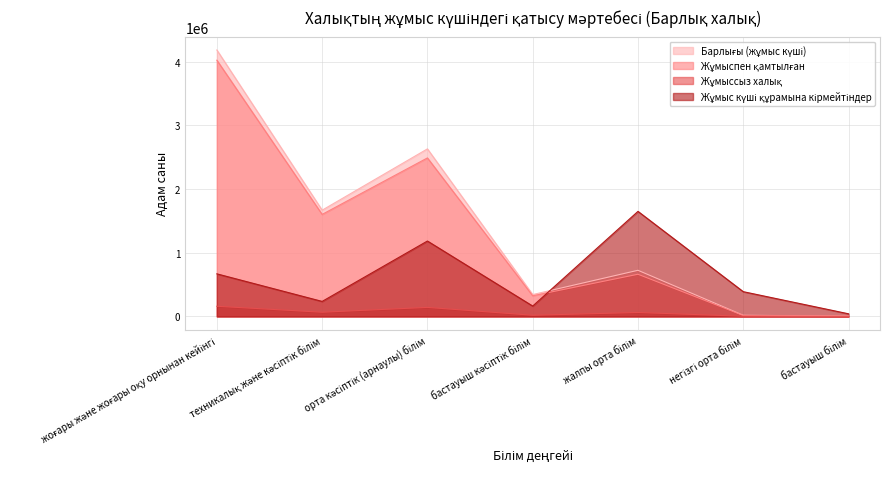

How many lines are shown in the chart?

4